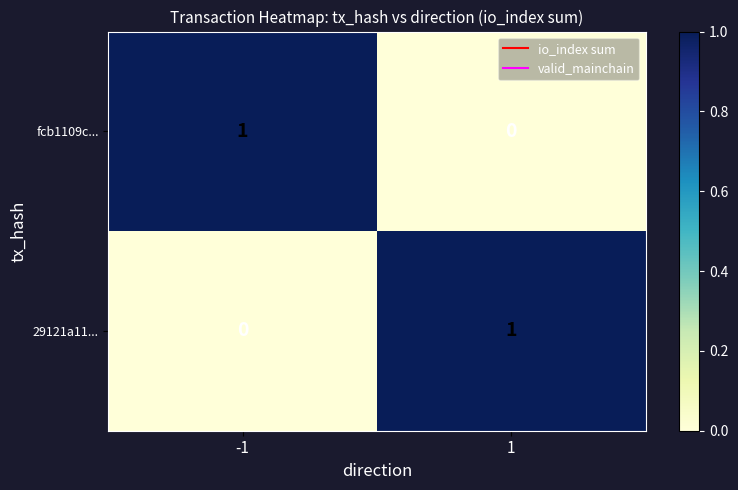

How many series are shown in this chart?

2